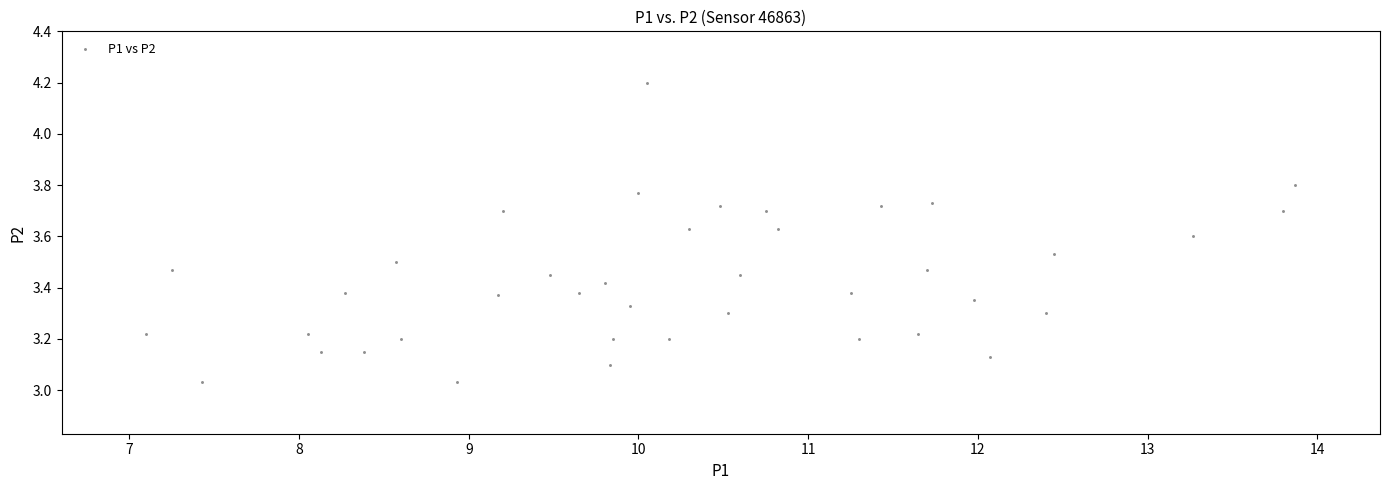

What is the range of Y values (max minus min)?

1.2